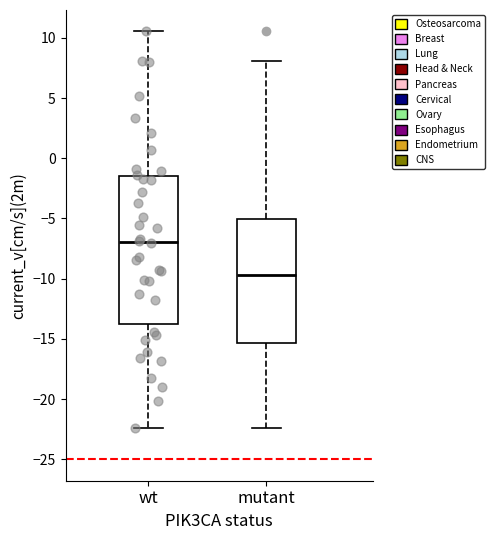

Where is the upper edge of the box for wt on the y-axis? The values are not printed on the chart, so give them approximately, as read against the axis.

-1.5